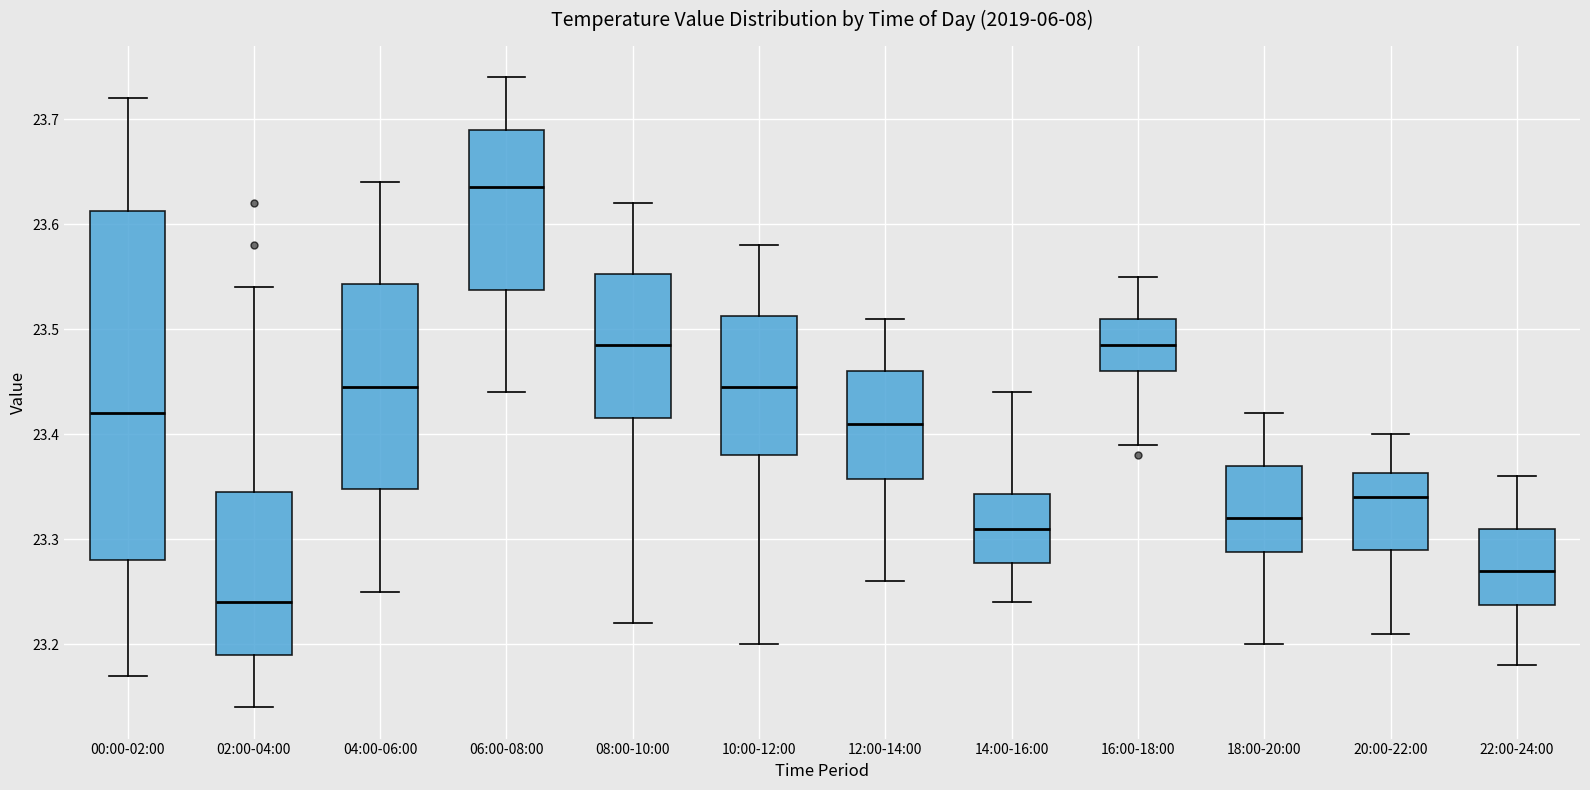

Which box is the tallest, from its lower edge to its upper edge?

00:00-02:00